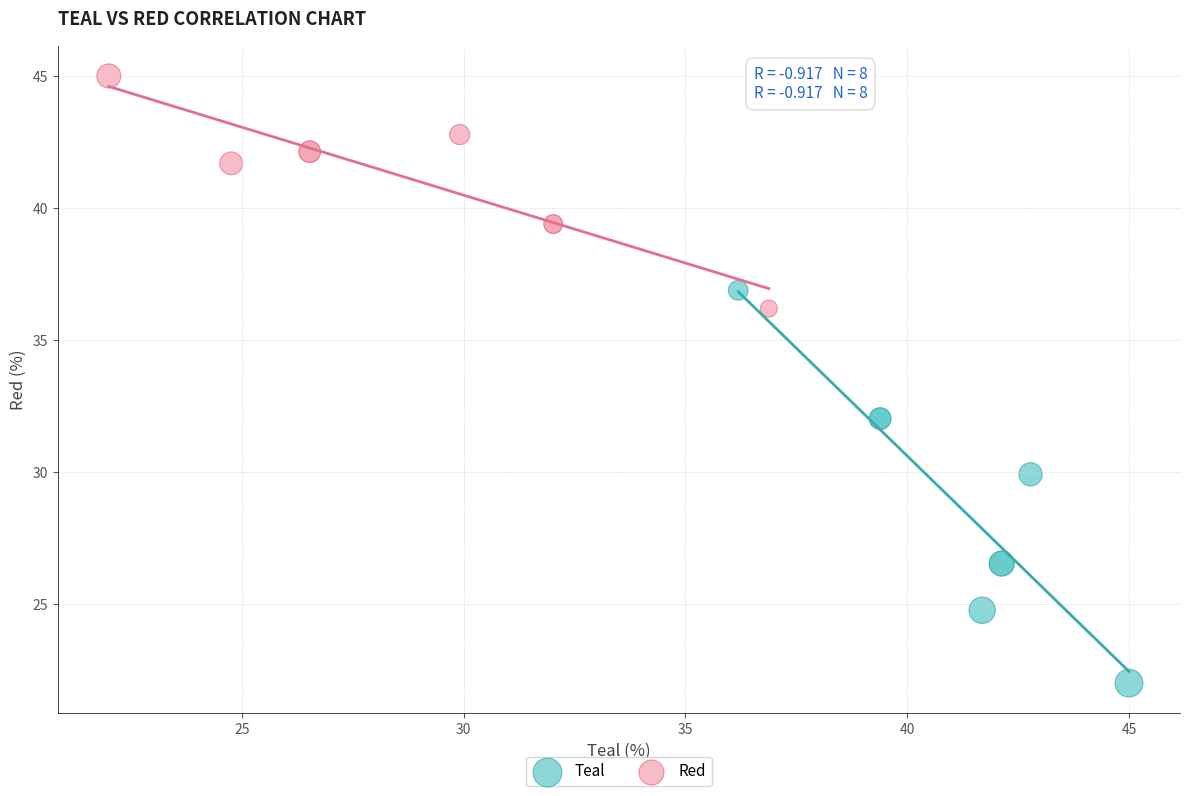

What are all the series names shown in the legend?

Teal, Red